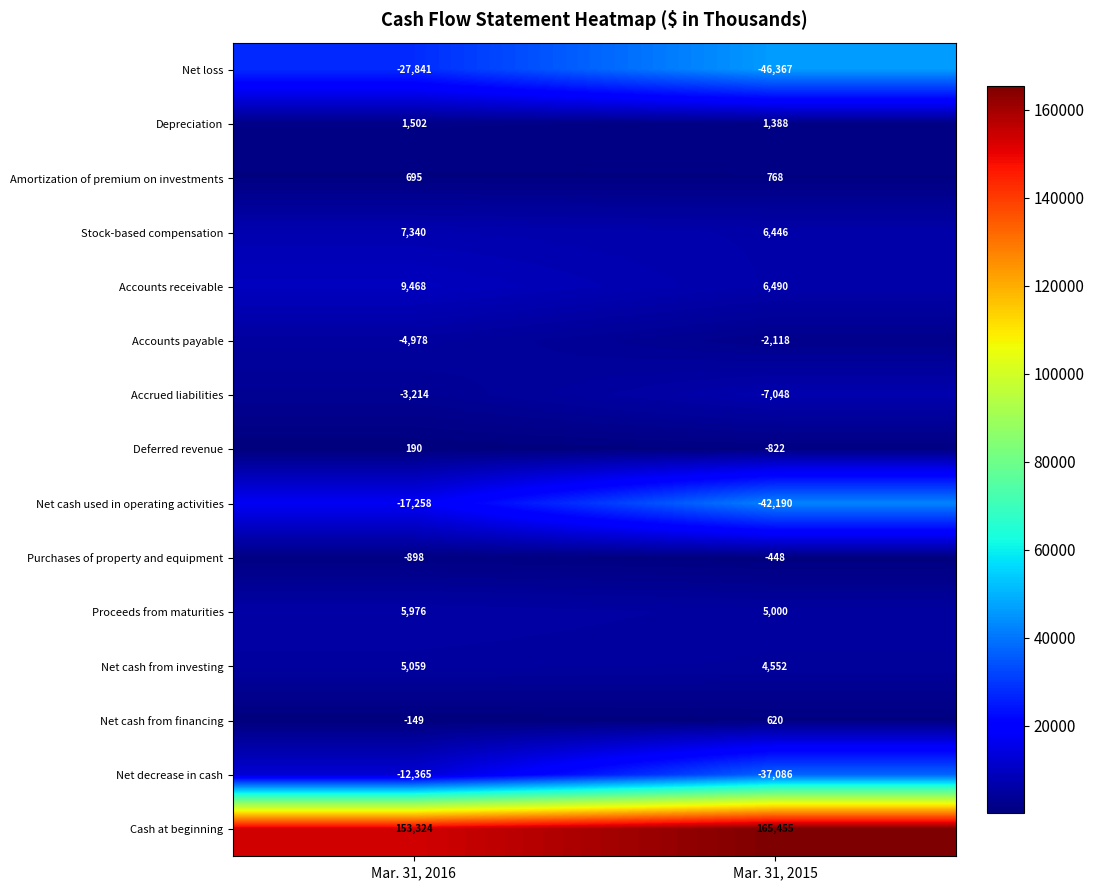

What is the sum of the Accounts payable values at Mar. 31, 2015 and Mar. 31, 2016?

-7096